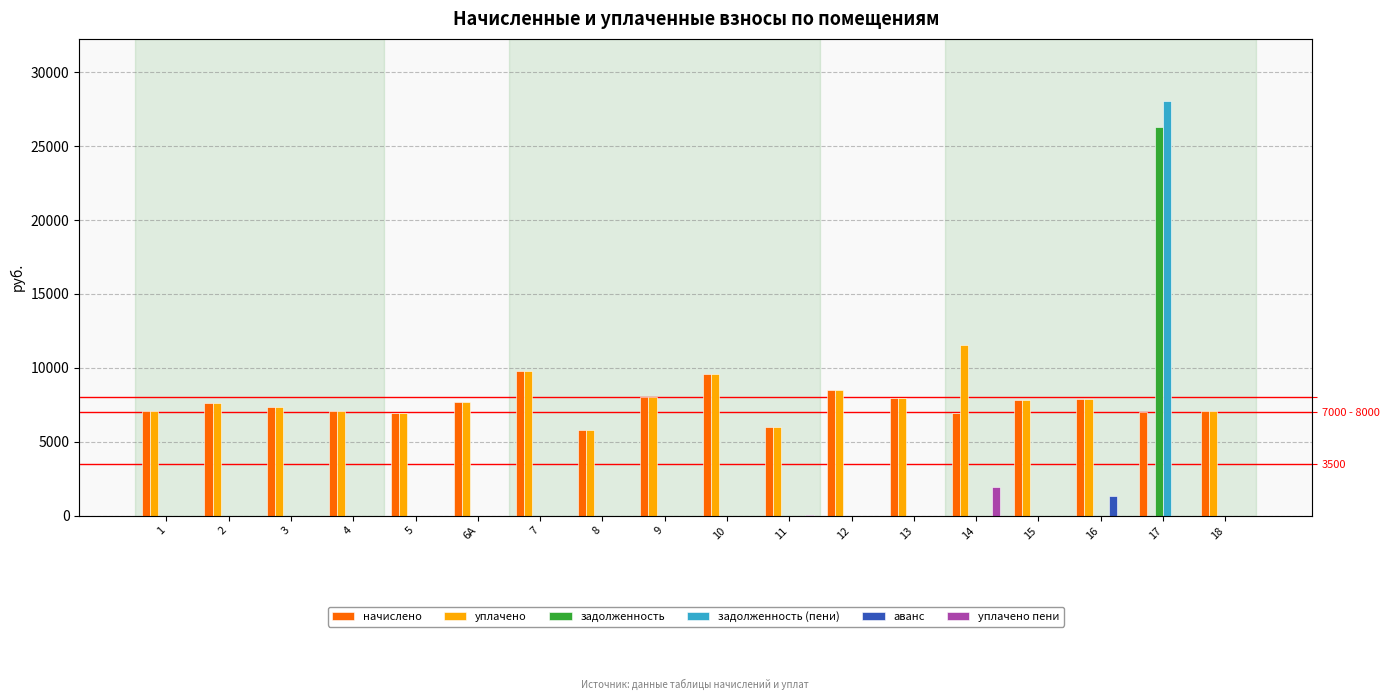

How many distinct data groups are displayed?

6